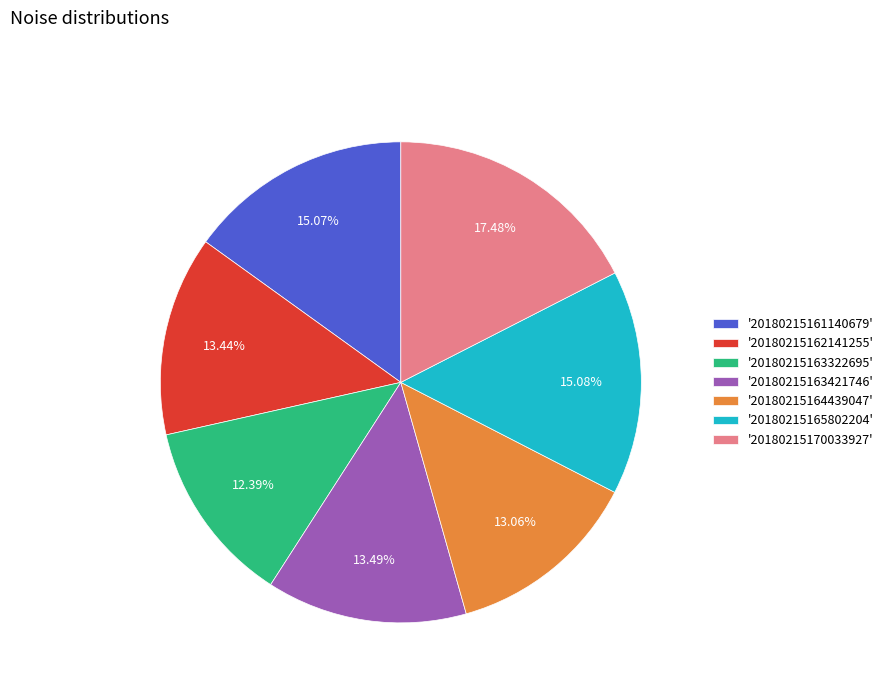

Between '20180215170033927' and '20180215162141255', which is larger?

'20180215170033927'